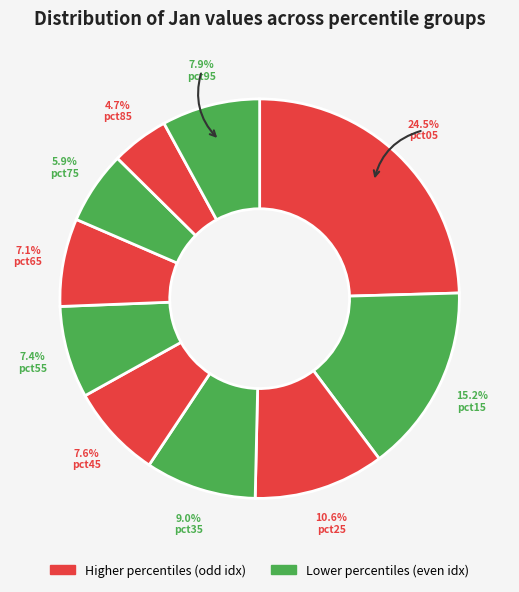

How many slices are in this pie chart?

10